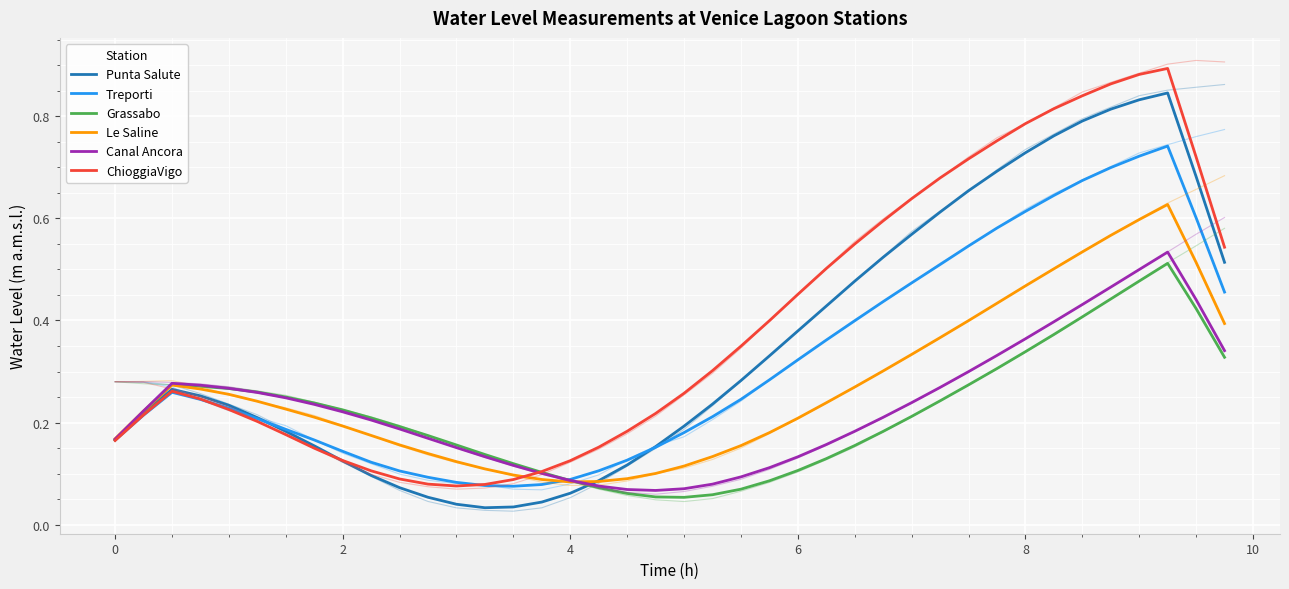

Which series has the widest spread of values?

ChioggiaVigo